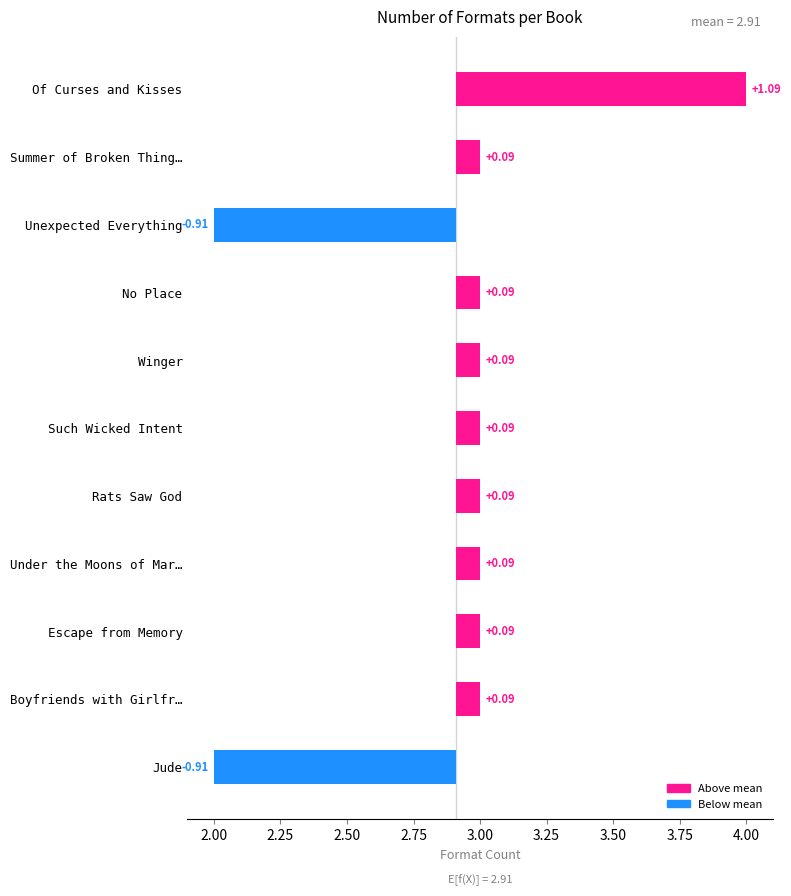

The chart shows a value of 4 at Of Curses and Kisses. True or false?

True